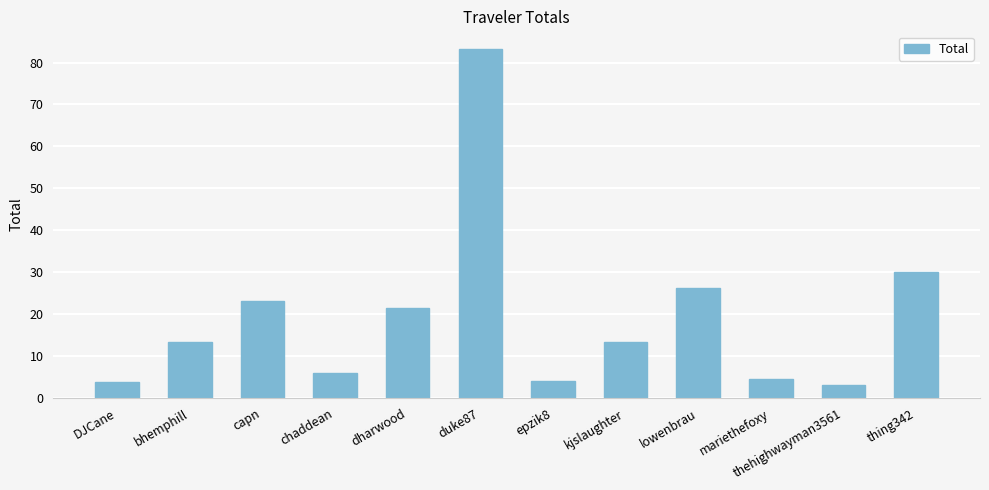

What is the label of the 4th bar from the right?

lowenbrau